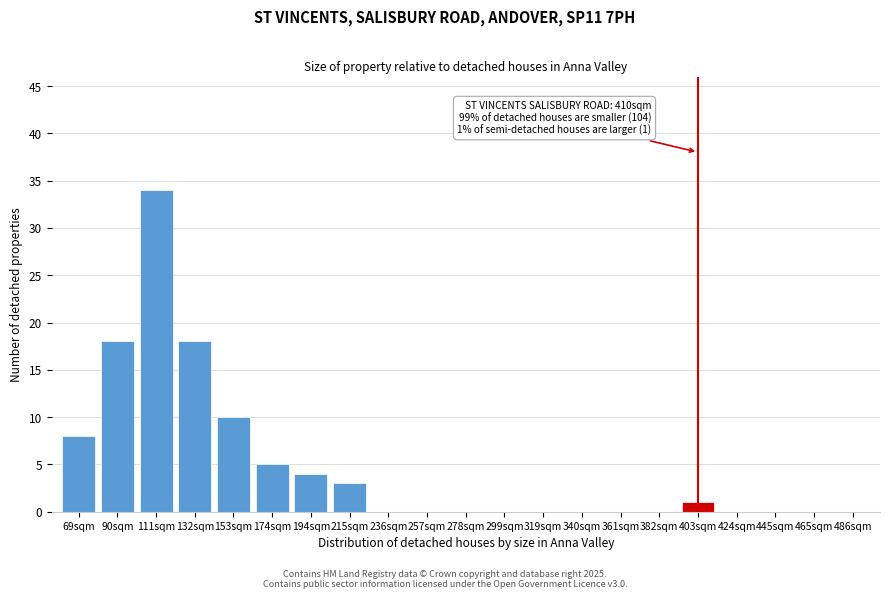

Reading right to left, list all the values displayed in this chart.

486sqm=0	465sqm=0	445sqm=0	424sqm=0	403sqm=1	382sqm=0	361sqm=0	340sqm=0	319sqm=0	299sqm=0	278sqm=0	257sqm=0	236sqm=0	215sqm=3	194sqm=4	174sqm=5	153sqm=10	132sqm=18	111sqm=34	90sqm=18	69sqm=8